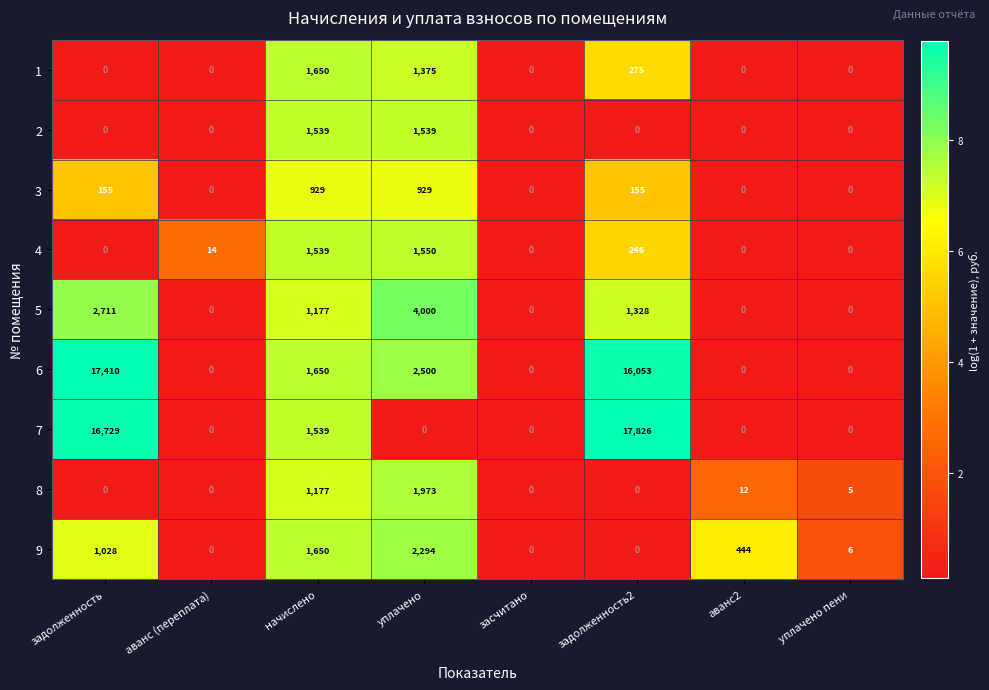

Where is 7 nearest to the value 8913?

начислено